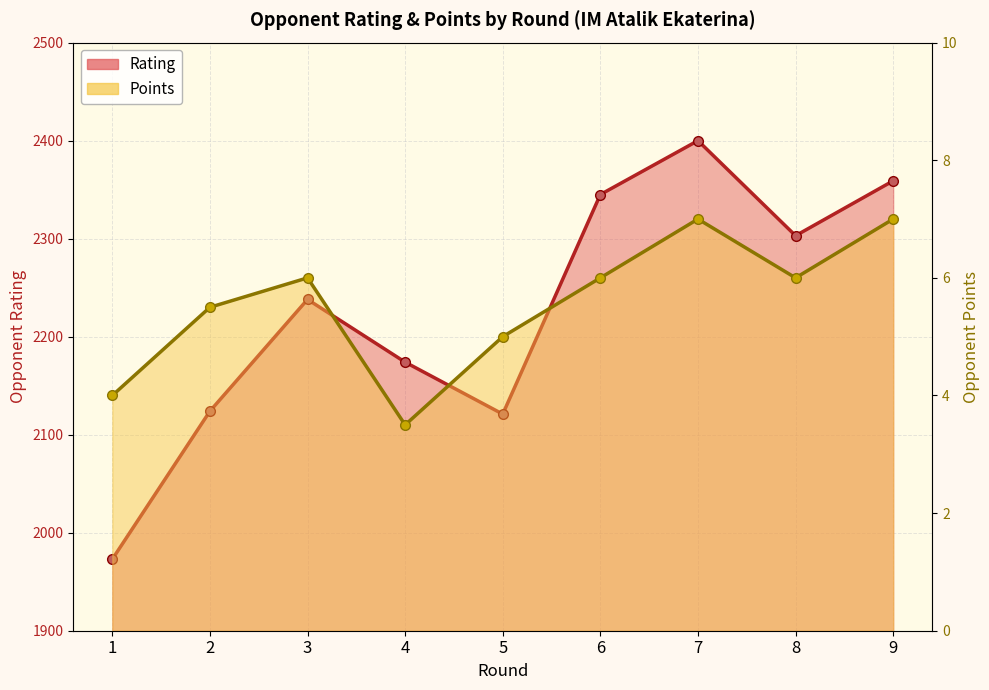

Between 7 and 2, which is larger?

7